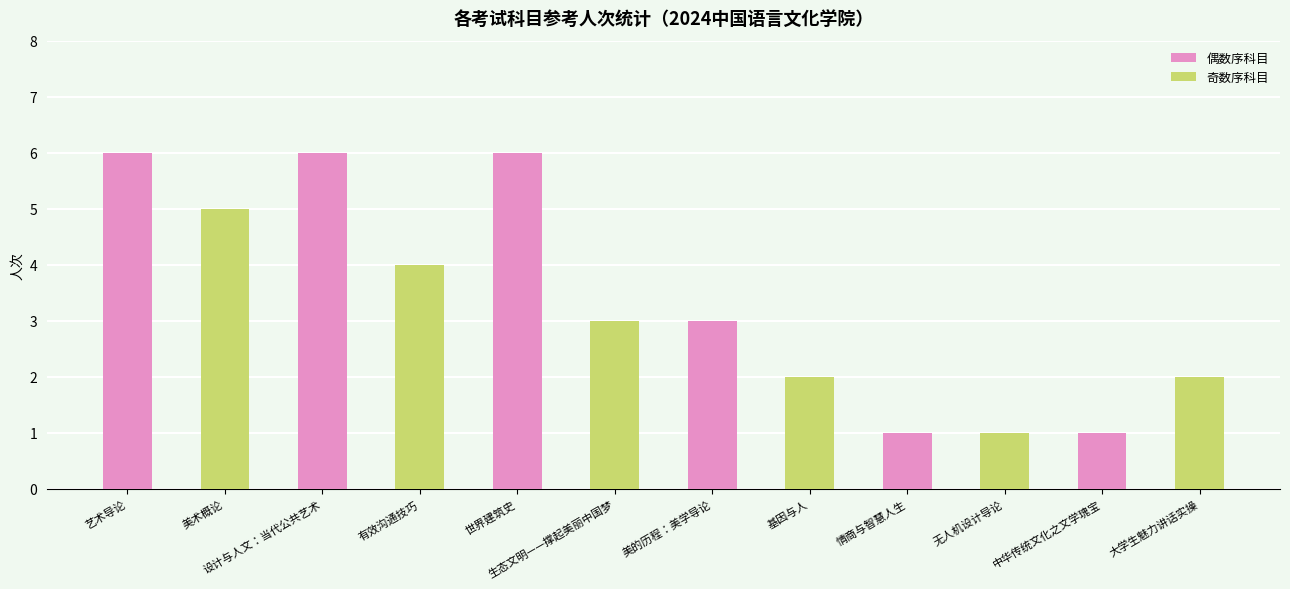

True or false: the data shows 3 at 美的历程：美学导论.

True